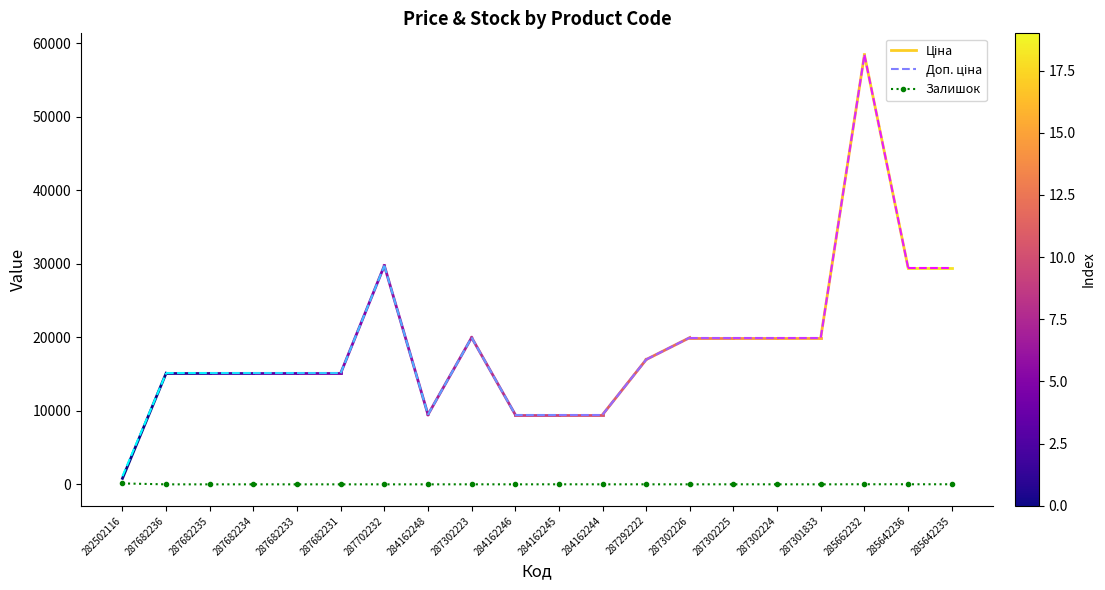

What is the maximum value shown in the chart?

125